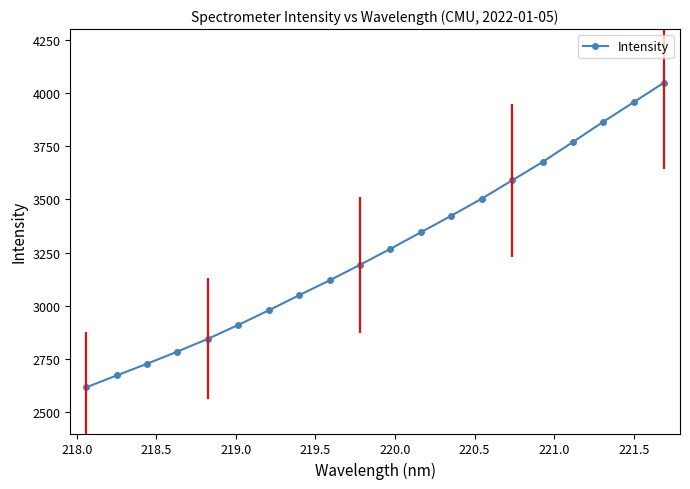

True or false: Intensity has more than 2 points higher than both neighbors.

False